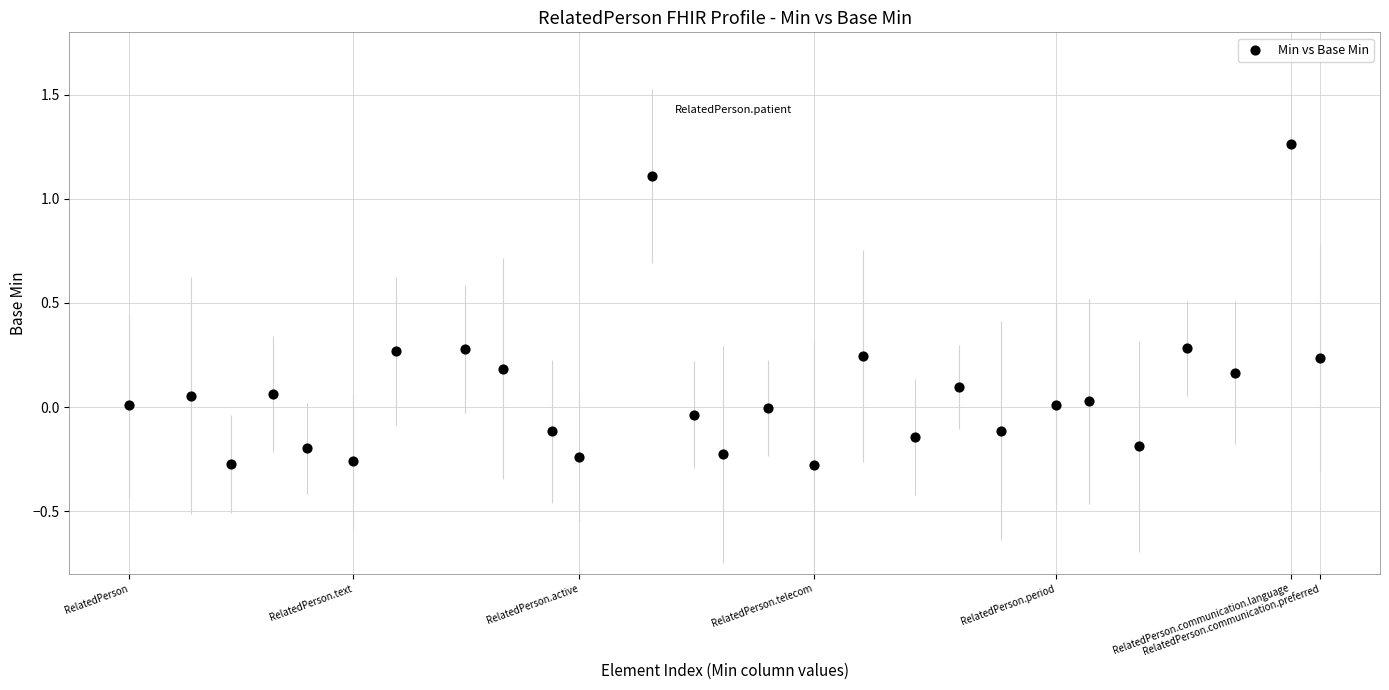

What is the range of Y values (max minus min)?

1.5